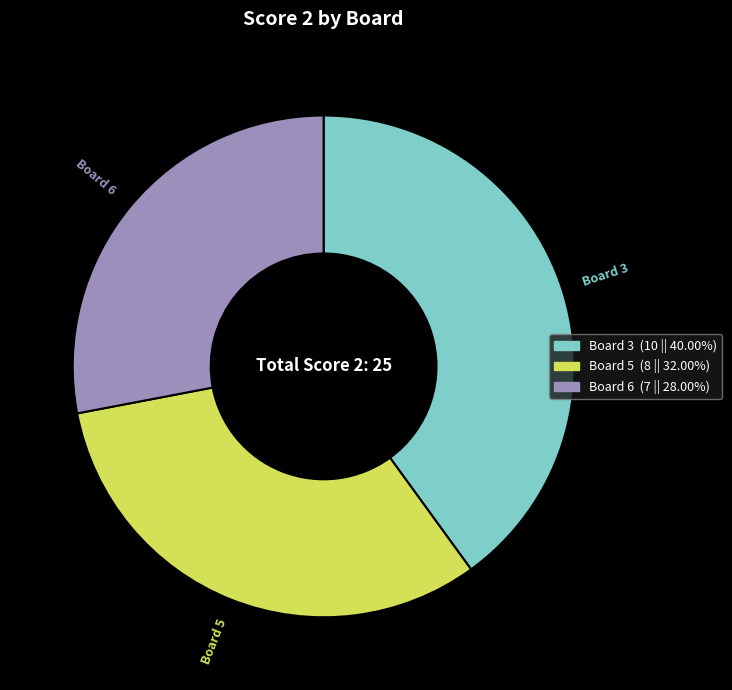

Count the number of slices in the pie.

3